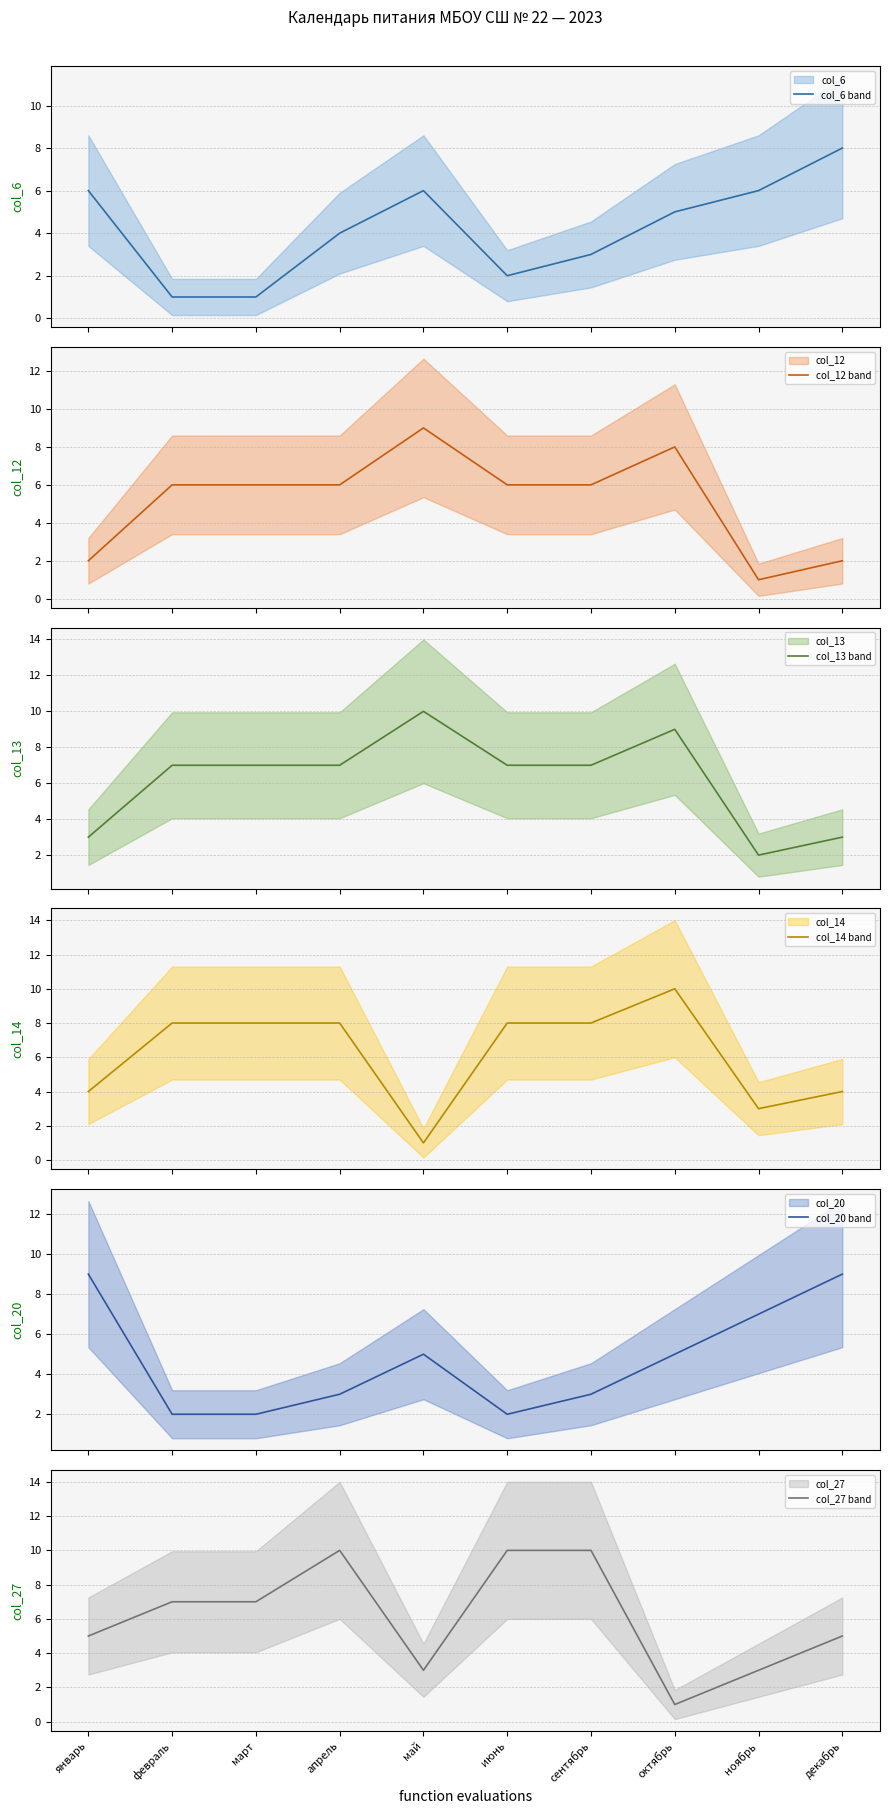

Where is col_20 (mean) nearest to the value 5?

май